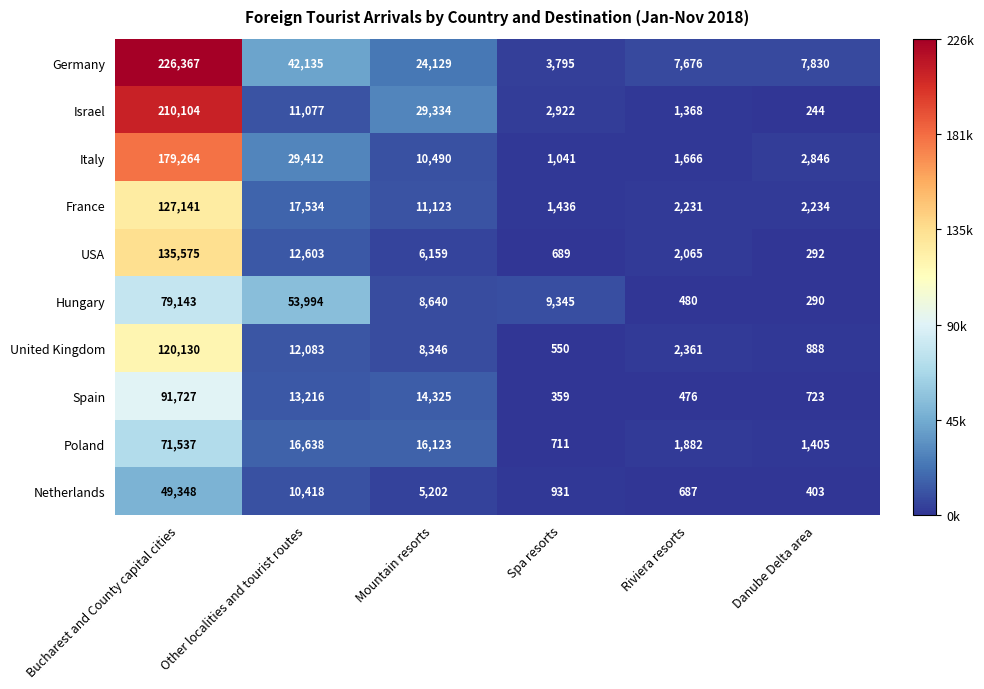

Count the number of data series in this chart.

10